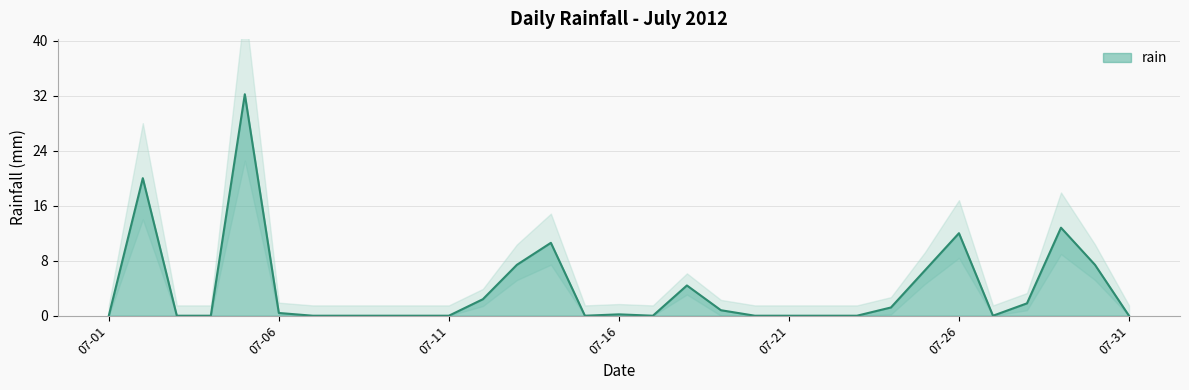

How many series are shown in this chart?

1